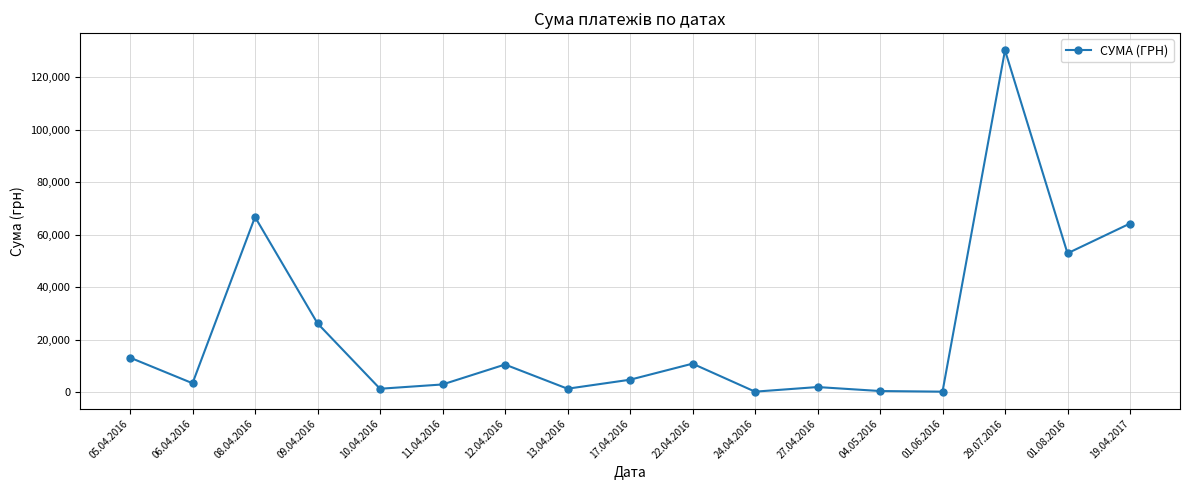

How many interior local peaks (higher than both neighbors) does the data have?

5